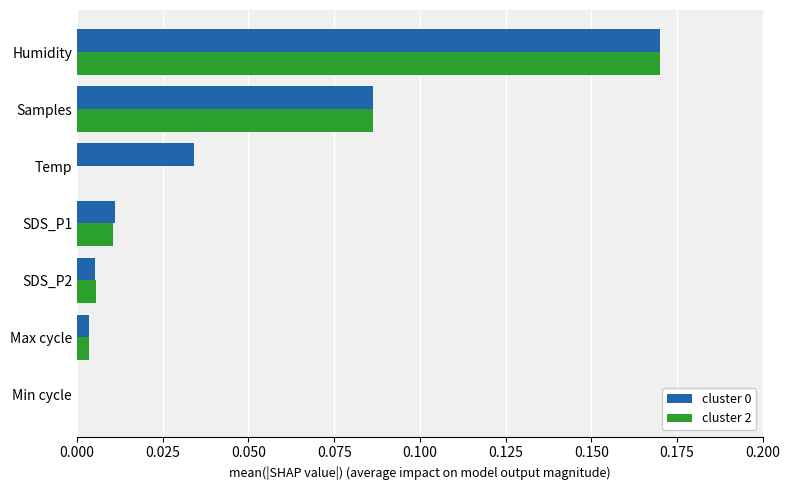

Are the bars grouped side by side (vs. stacked)?

Yes